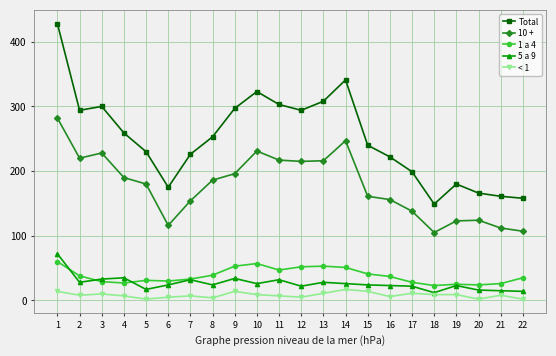

The Total series shows 257 at 21. True or false?

False